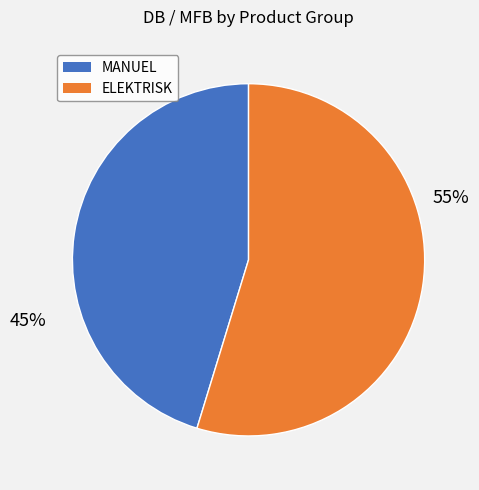

To the nearest percent, what portion does ELEKTRISK represent?

55%